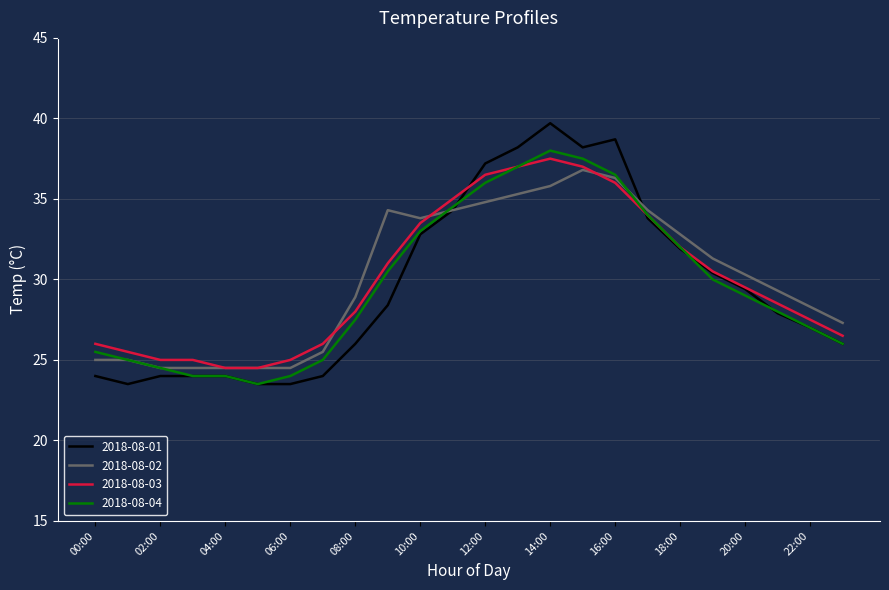

Which series has the widest spread of values?

2018-08-01